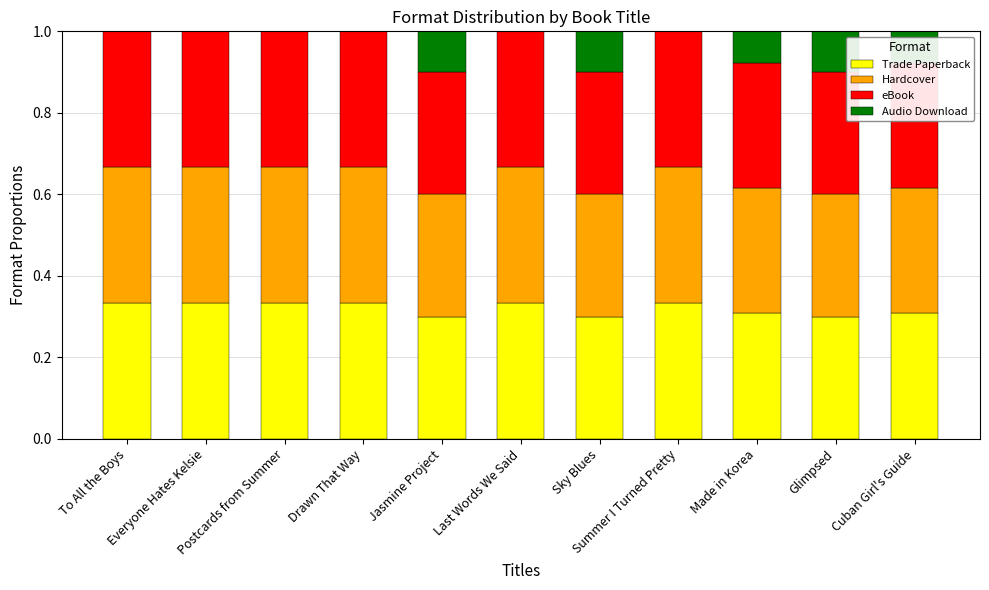

Count the number of data series in this chart.

4